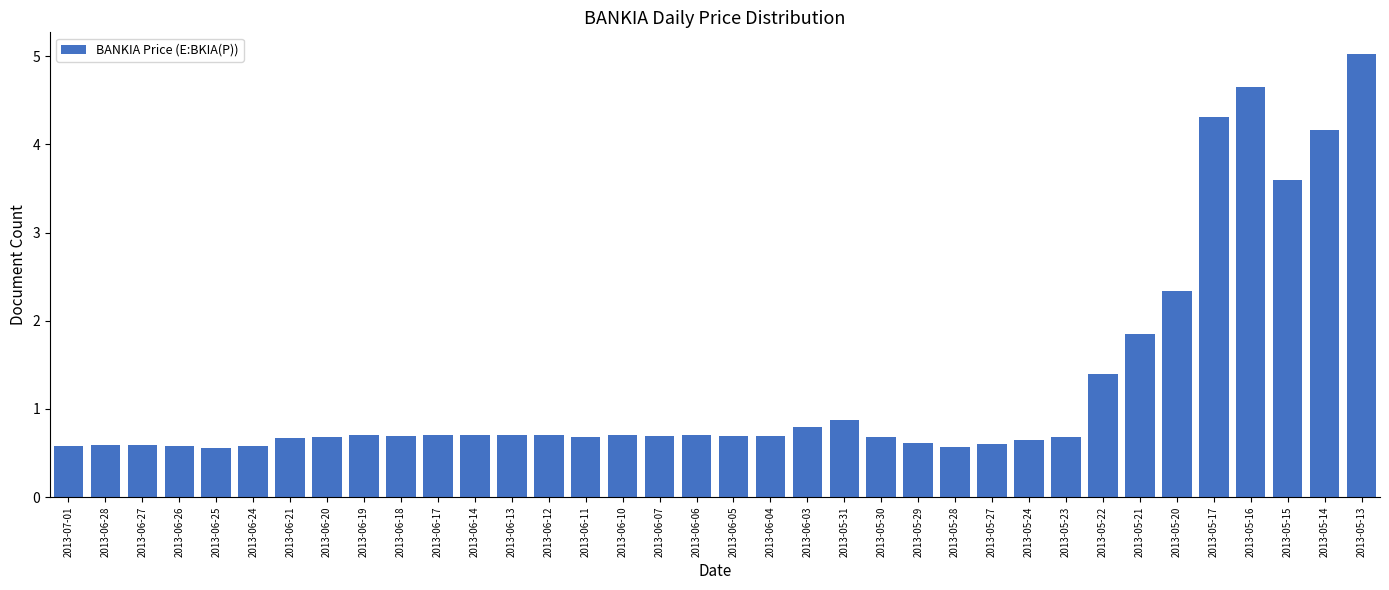

Is it true that the value at 2013-06-13 is 0.7?

True